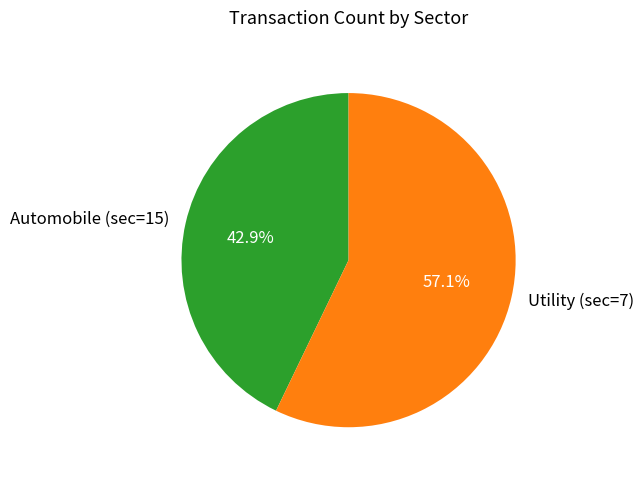

Approximately how many times larger is the value at Utility (sec=7) compared to Automobile (sec=15)?

1.3